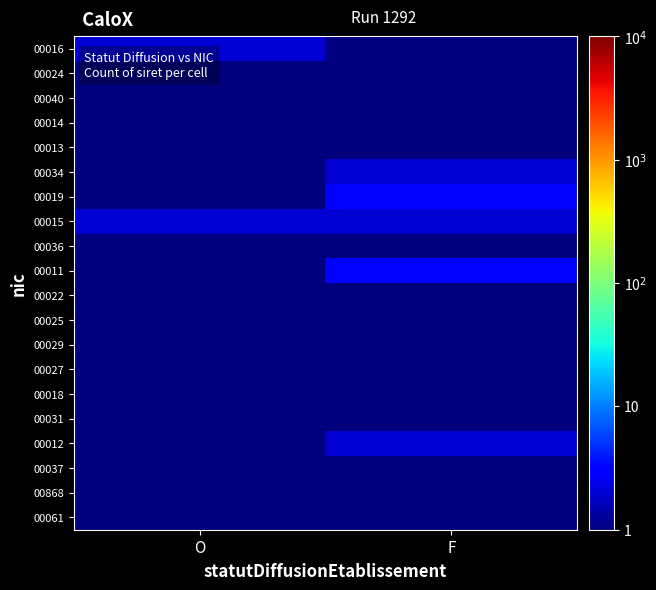

Reading left to right, transcribe all the data shown in this chart.

00016: O=2.0	F=0.5
00024: O=0.5	F=1.0
00040: O=1.0	F=0.5
00014: O=1.0	F=1.0
00013: O=1.0	F=1.0
00034: O=1.0	F=2.0
00019: O=1.0	F=3.0
00015: O=2.0	F=2.0
00036: O=1.0	F=1.0
00011: O=1.0	F=3.0
00022: O=1.0	F=1.0
00025: O=1.0	F=0.5
00029: O=0.5	F=1.0
00027: O=1.0	F=0.5
00018: O=0.5	F=1.0
00031: O=0.5	F=1.0
00012: O=1.0	F=2.0
00037: O=1.0	F=0.5
00868: O=1.0	F=0.5
00061: O=0.5	F=1.0